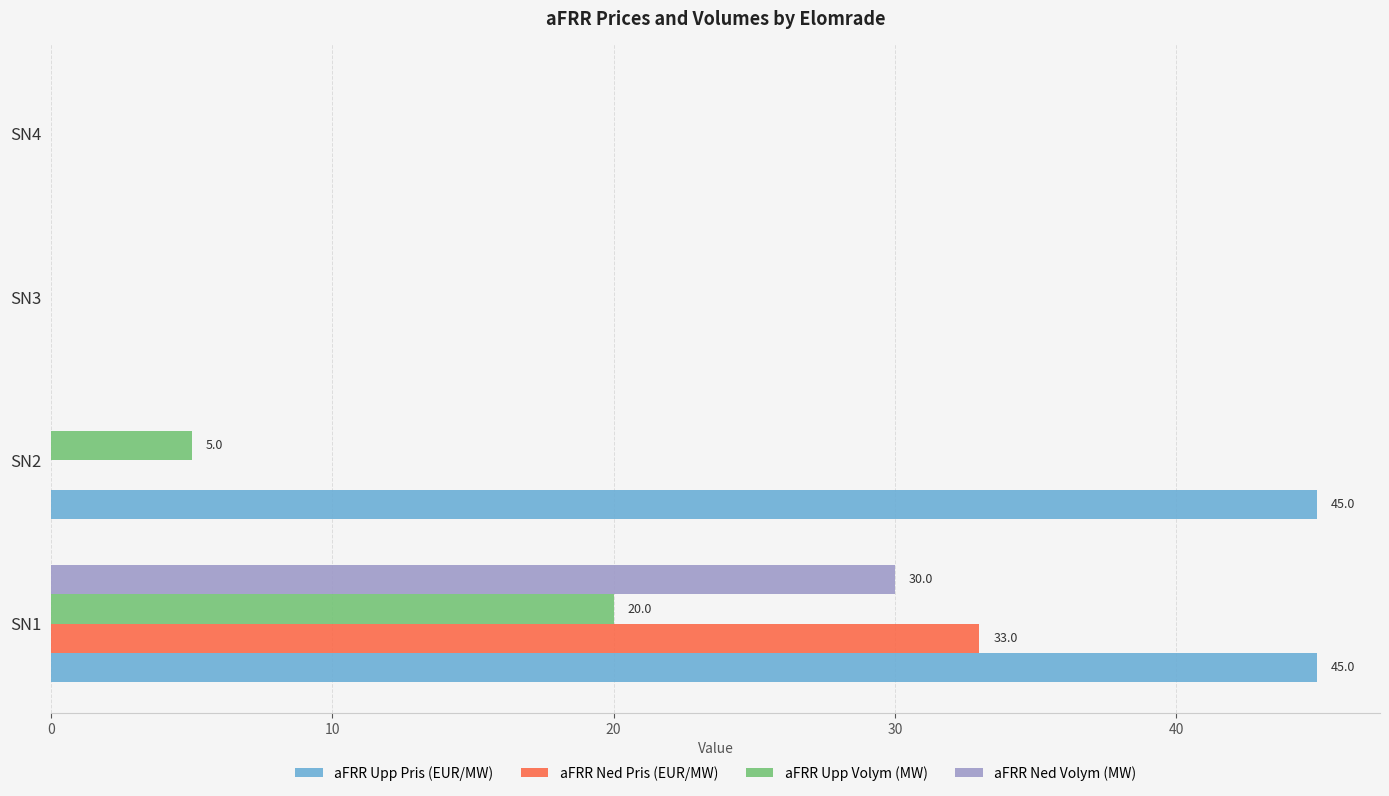

Is it true that aFRR Upp Pris (EUR/MW) equals 75 at SN1?

False